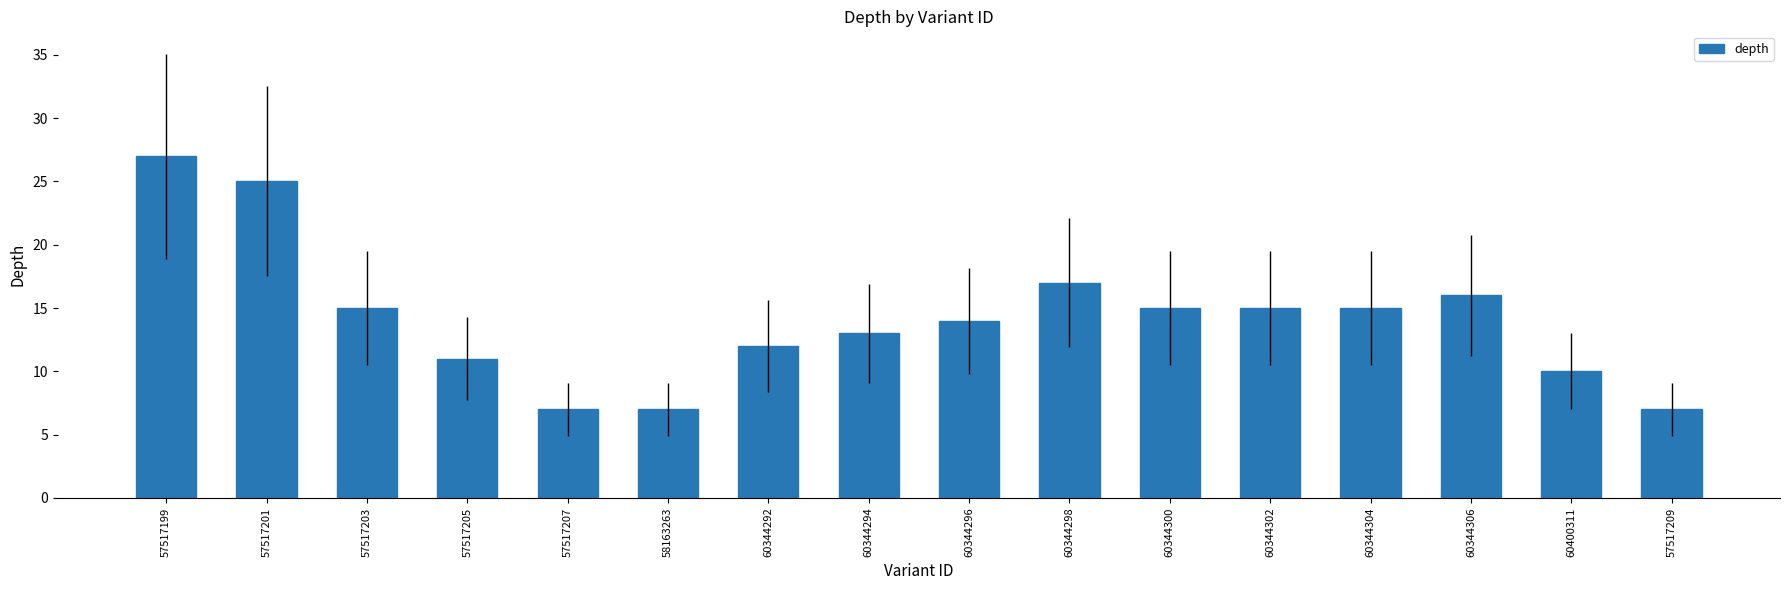

Read the value at 57517199.

27